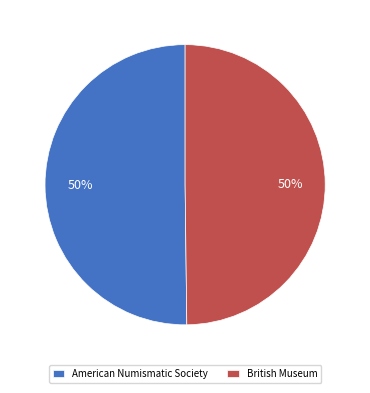

To the nearest percent, what is the average slice percentage?

50%